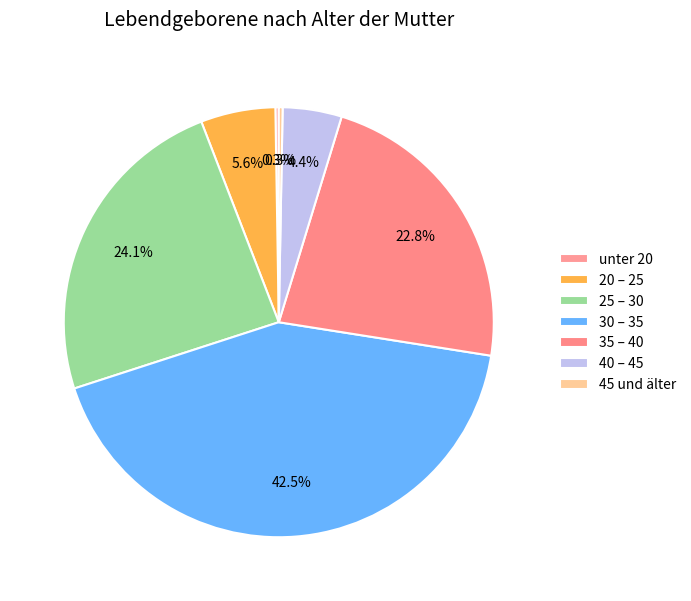

Which category has the biggest portion of the pie?

30 – 35